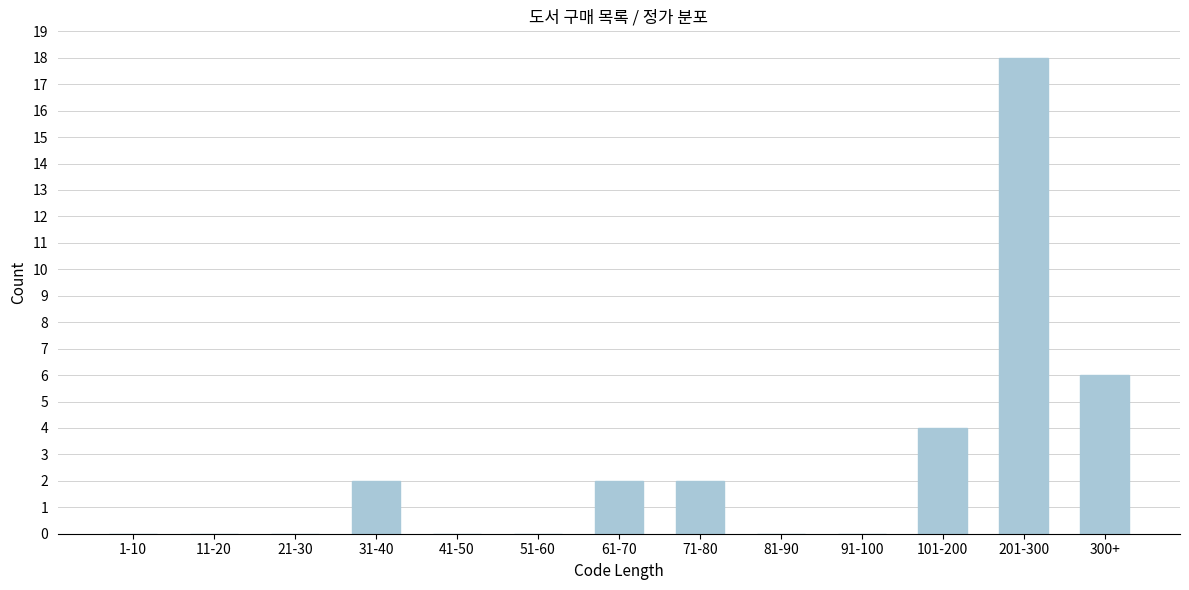

Reading left to right, list all the values displayed in this chart.

1-10=0	11-20=0	21-30=0	31-40=2	41-50=0	51-60=0	61-70=2	71-80=2	81-90=0	91-100=0	101-200=4	201-300=18	300+=6